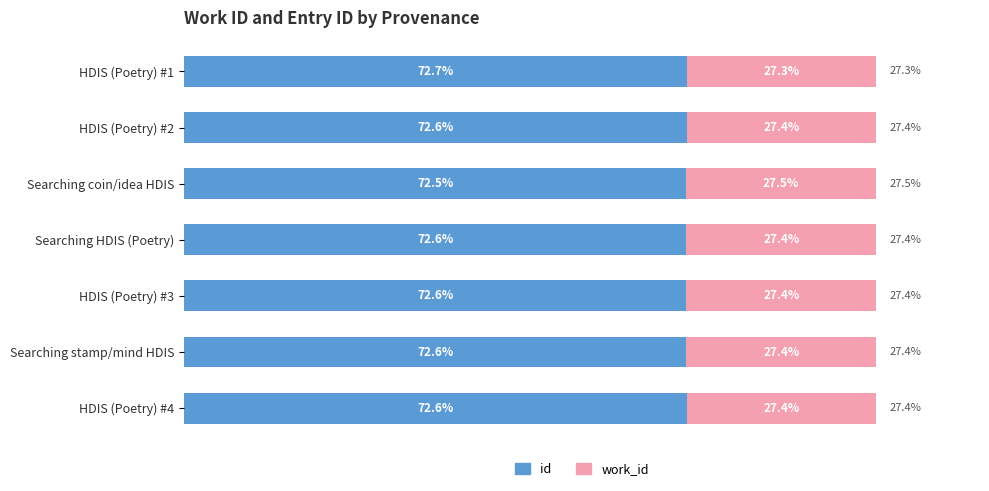

Where is id nearest to the value 72?

Searching coin/idea HDIS